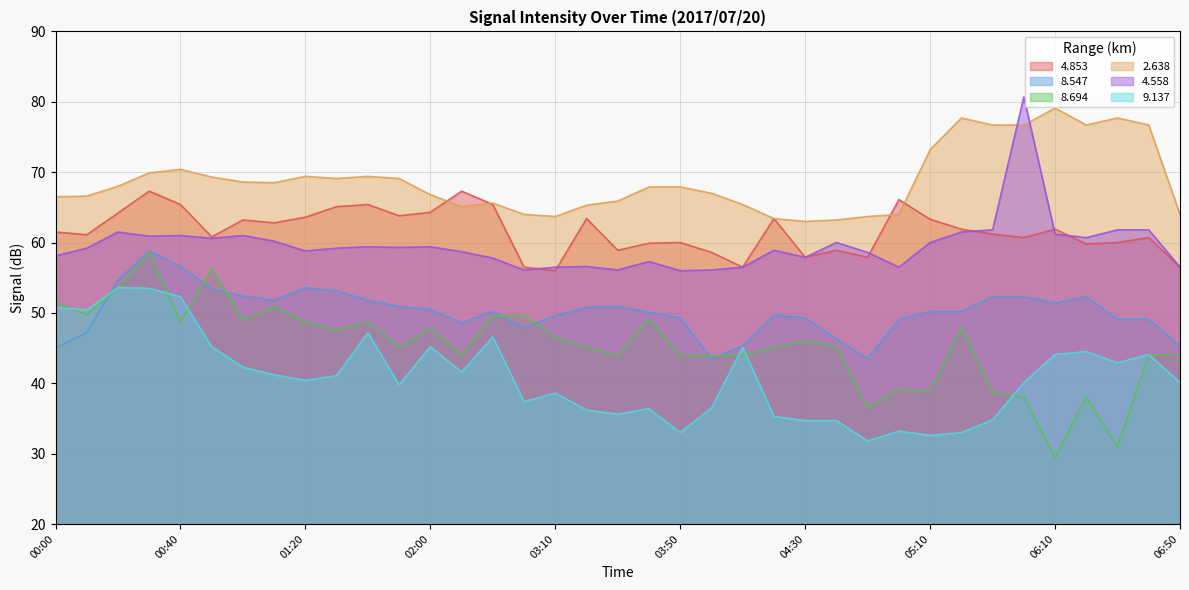

True or false: 8.547 has more than 0 interior local peaks.

True